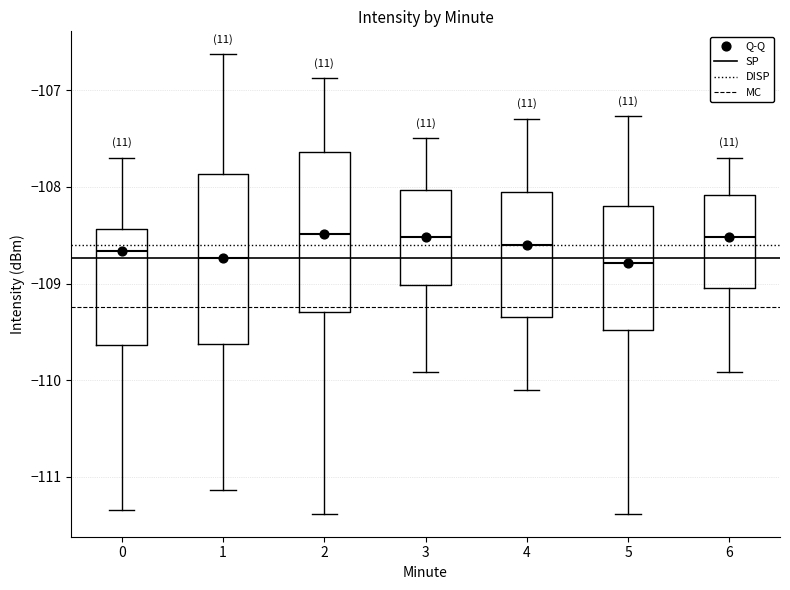

Reading left to right, read every box against the y-axis: the position of its median line, the range the box covers, and the ends of its whiskers. The values are not printed on the chart, so give them approximately, as read against the axis.

0: median -108.7, box -109.6 to -108.4, whiskers -111.3 to -107.7
1: median -108.7, box -109.6 to -107.9, whiskers -111.1 to -106.6
2: median -108.5, box -109.3 to -107.6, whiskers -111.4 to -106.9
3: median -108.5, box -109.0 to -108.0, whiskers -109.9 to -107.5
4: median -108.6, box -109.3 to -108.0, whiskers -110.1 to -107.3
5: median -108.8, box -109.5 to -108.2, whiskers -111.4 to -107.3
6: median -108.5, box -109.0 to -108.1, whiskers -109.9 to -107.7